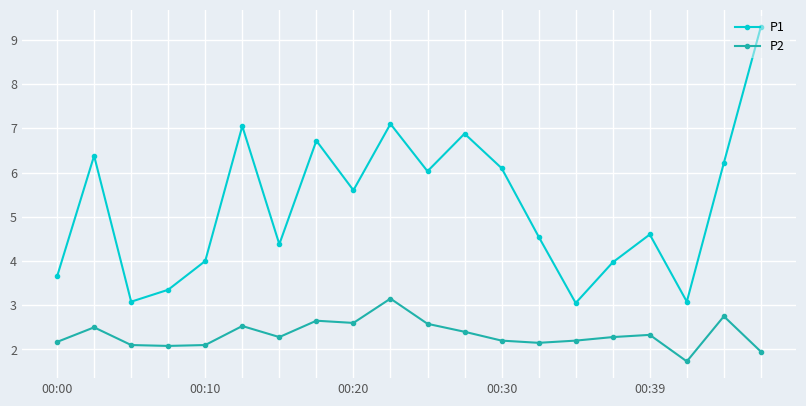

What is the highest value of the P1 series?

9.3